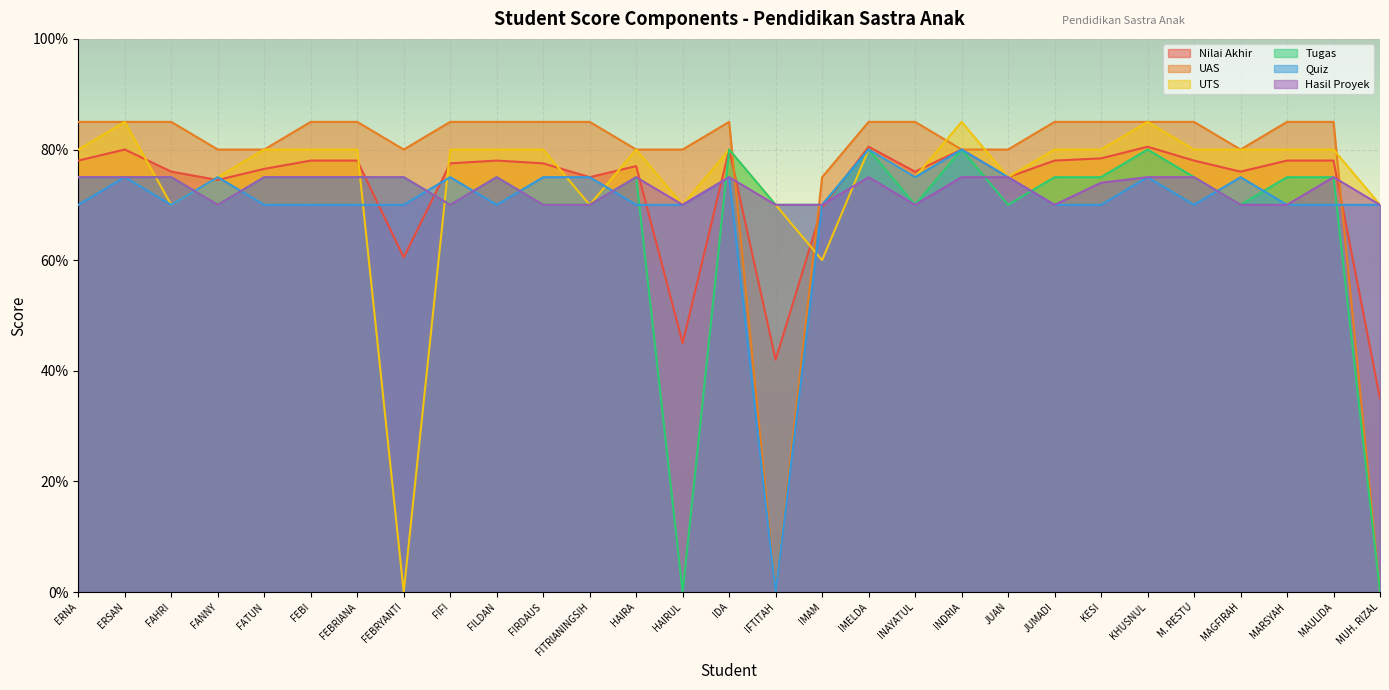

At which label does Nilai Akhir first exceed 77?

ERNA